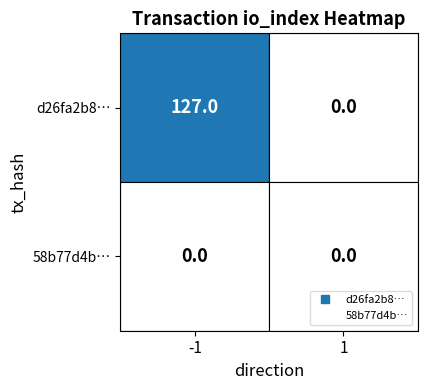

What is the spread (max minus min) of values at -1?

127